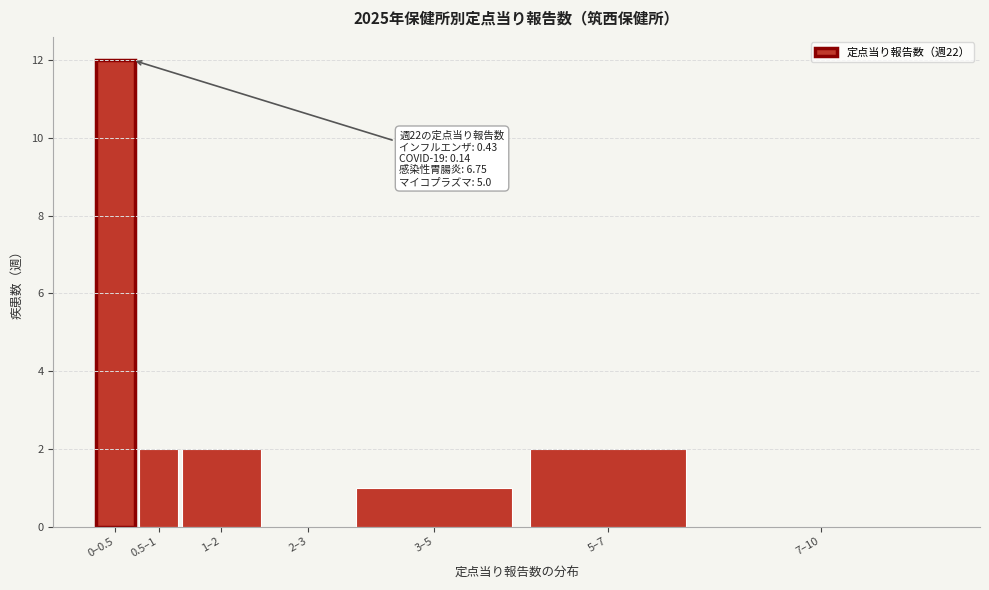

Reading left to right, transcribe all the data shown in this chart.

0–0.5=12	0.5–1=2	1–2=2	2–3=0	3–5=1	5–7=2	7–10=0